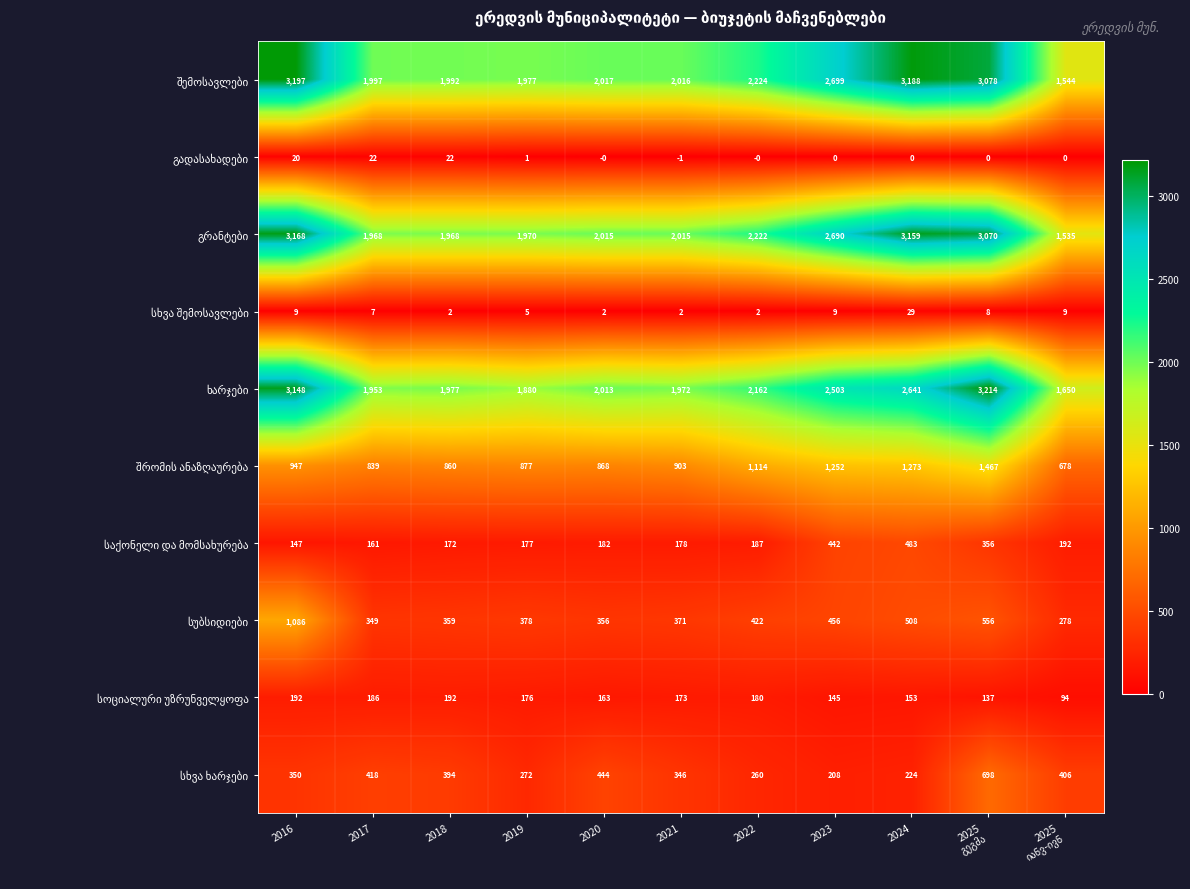

What is the spread (max minus min) of values at 2022?

2224